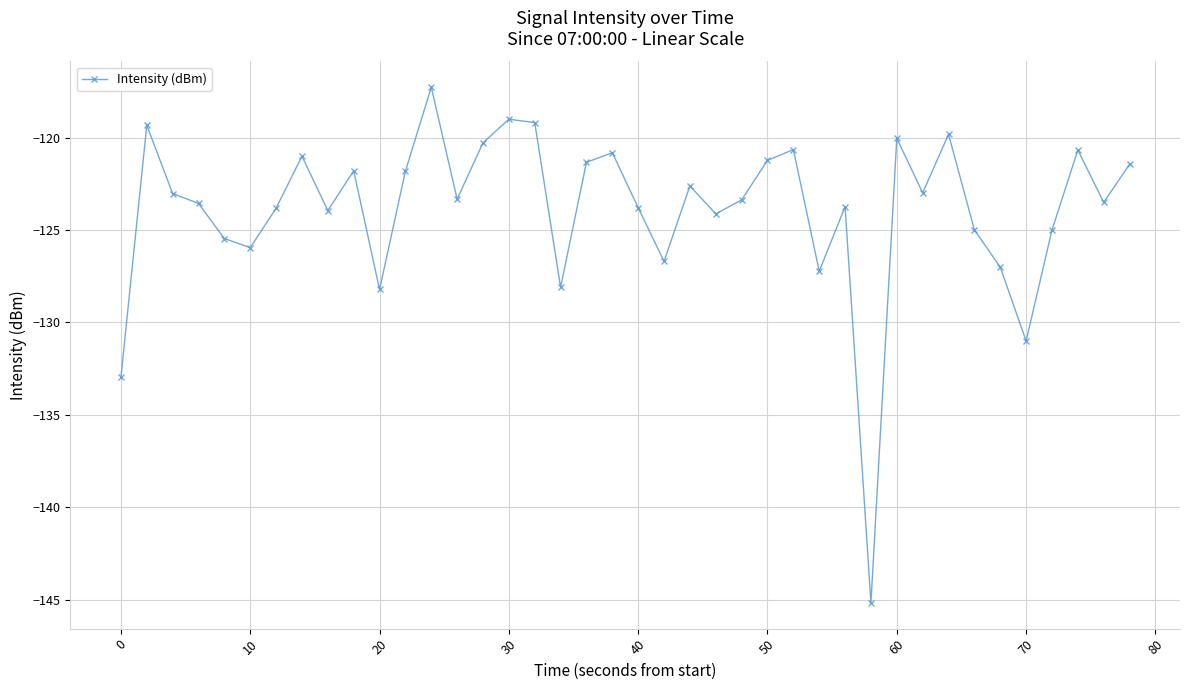

True or false: the data has more than 1 interior local peaks.

True